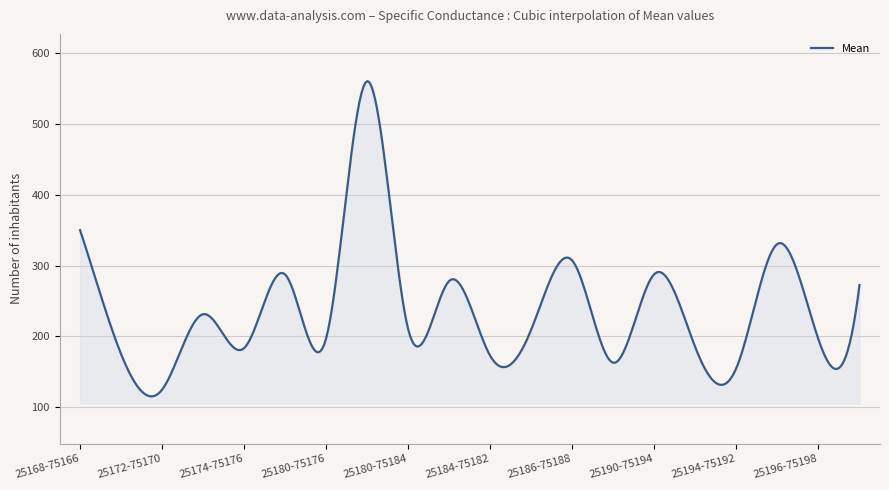

What is the maximum value shown in the chart?

560.6